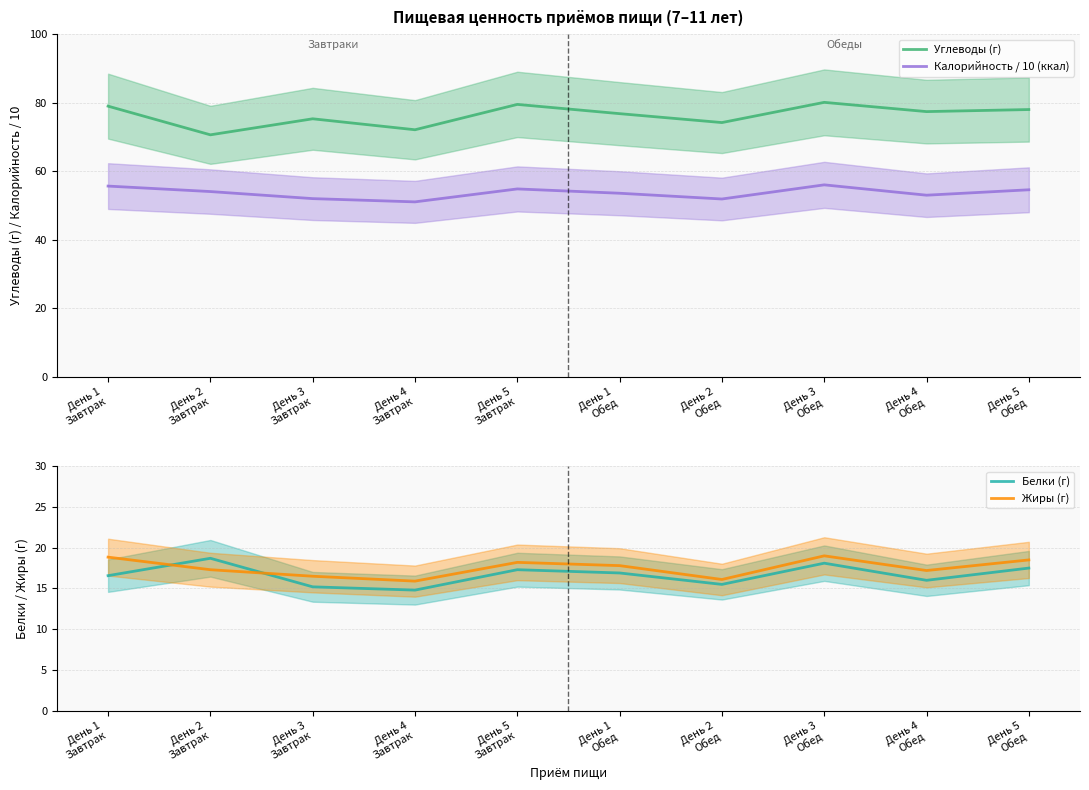

What is the average value of the Калорийность / 10 (ккал) series?

53.7